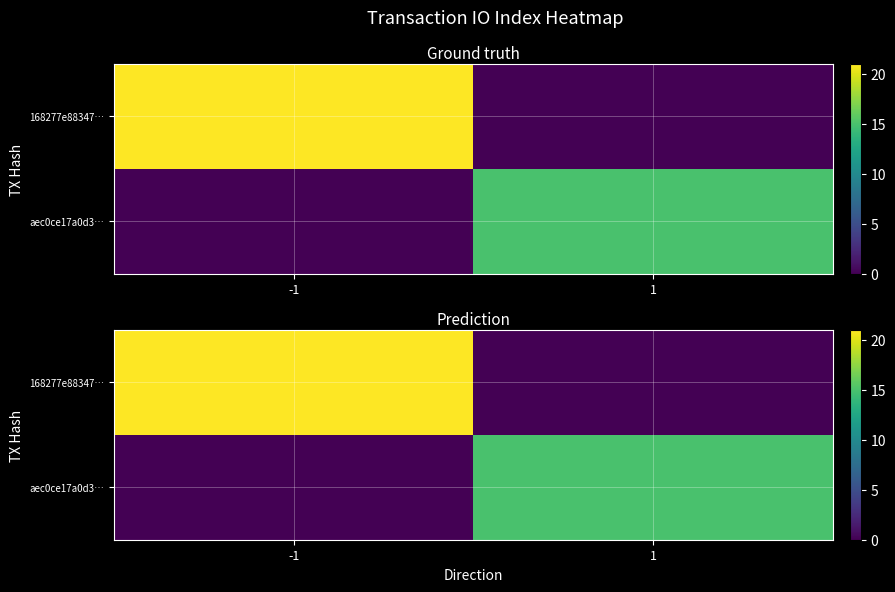

What is the total value across all series at 1?

15